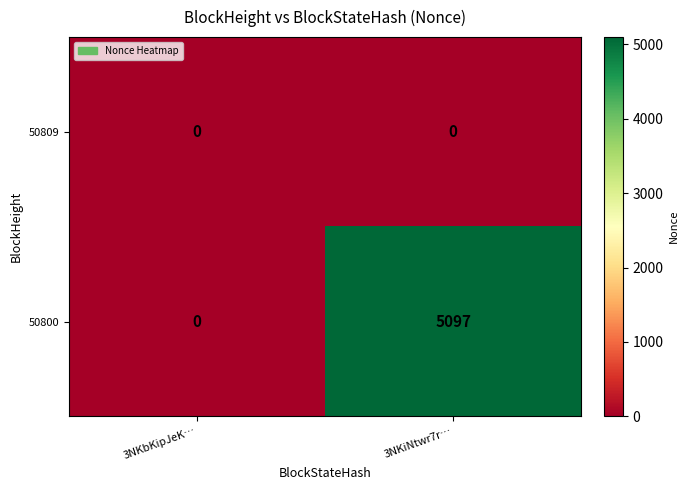

Is it true that 50800 equals 5097 at 3NKiNtwr7r…?

True